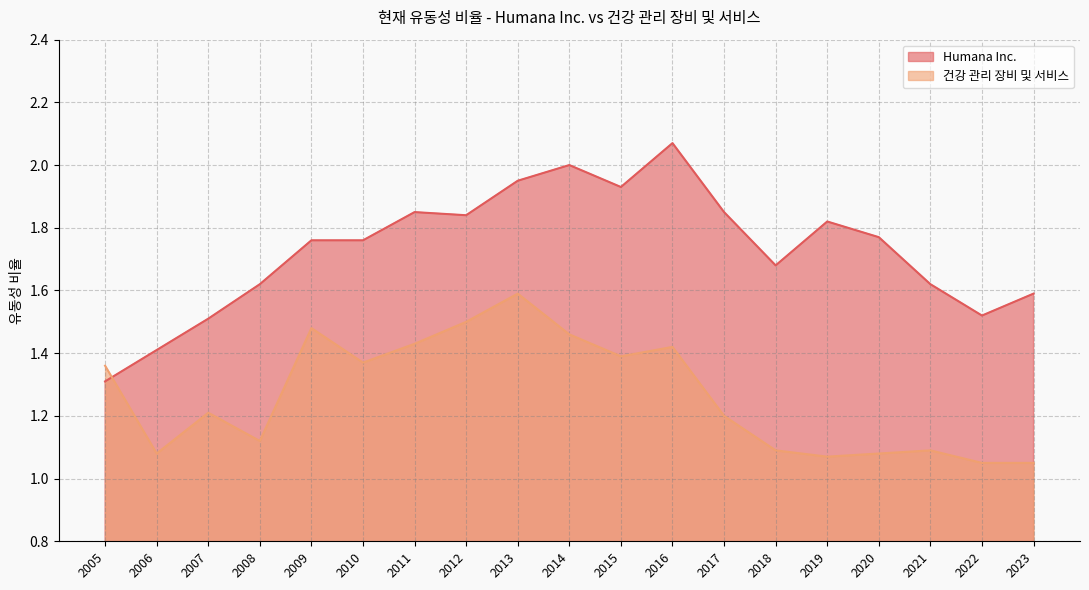

The value of Humana Inc. at 2005 is 2.2. True or false?

False